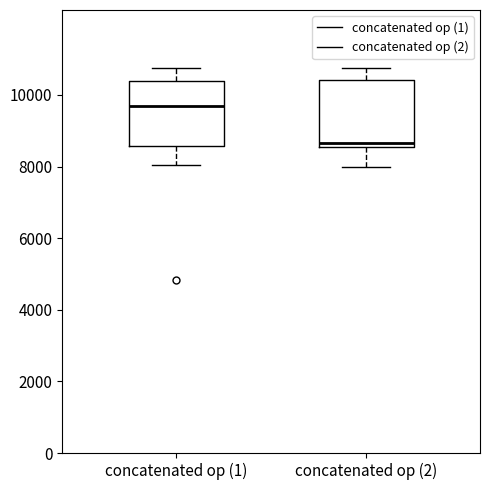

Which box's median line is the lowest?

concatenated op (2)